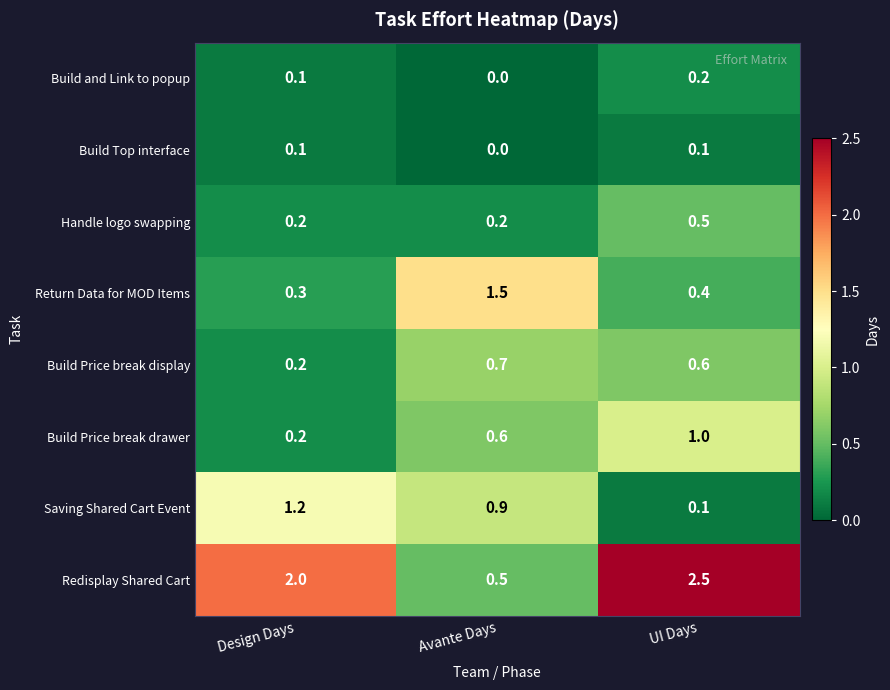

Reading right to left, extract all data points from this chart.

Build and Link to popup: 0.2	0.0	0.1
Build Top interface: 0.1	0.0	0.1
Handle logo swapping: 0.5	0.2	0.2
Return Data for MOD Items: 0.4	1.5	0.3
Build Price break display: 0.6	0.7	0.2
Build Price break drawer: 1.0	0.6	0.2
Saving Shared Cart Event: 0.1	0.9	1.2
Redisplay Shared Cart: 2.5	0.5	2.0